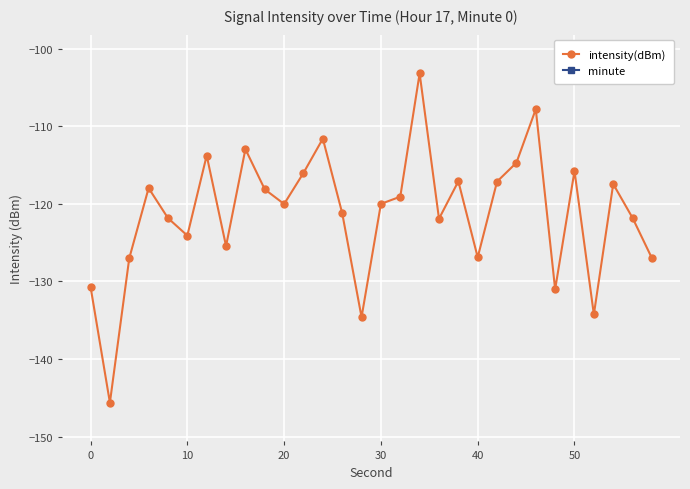

How many distinct data groups are displayed?

2